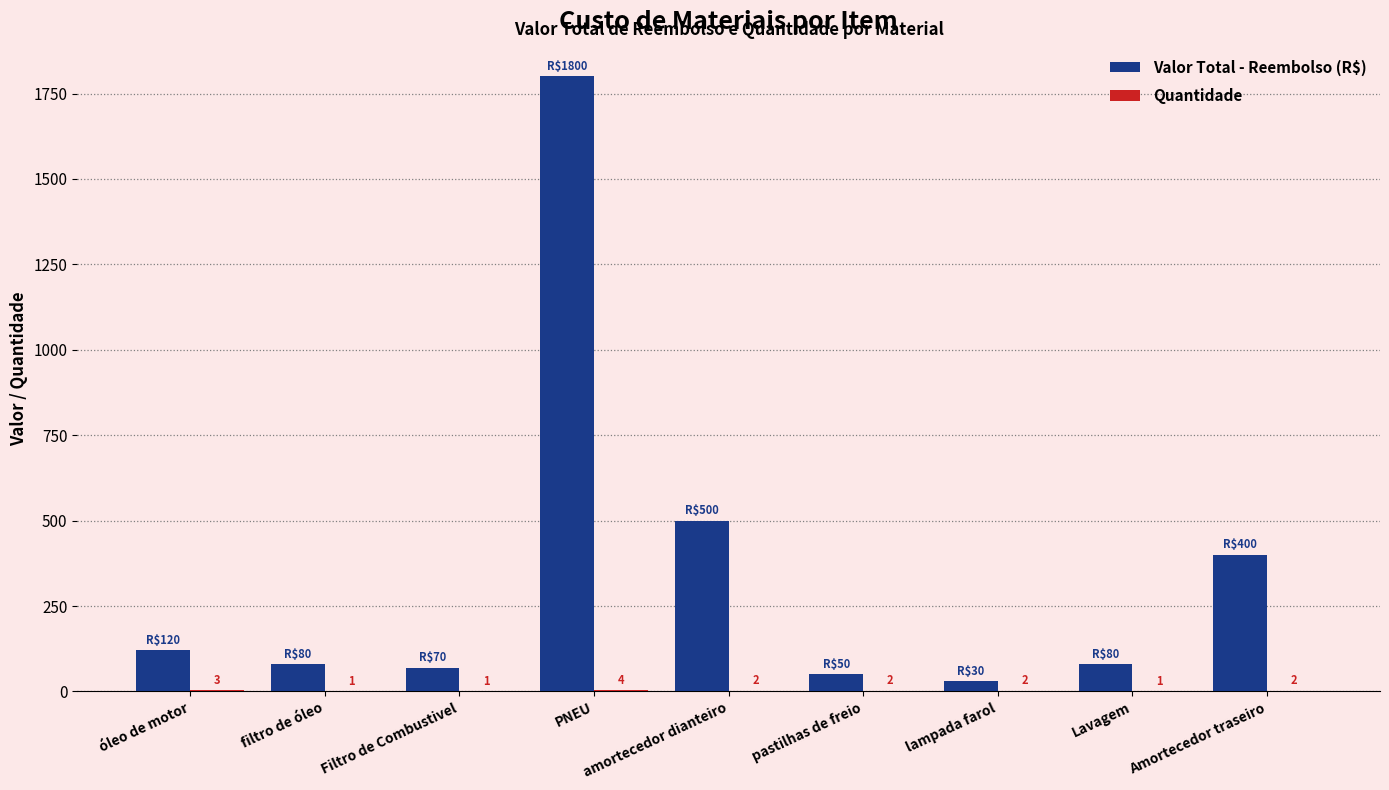

Is it true that Valor Total - Reembolso (R$) equals 50 at pastilhas de freio?

True